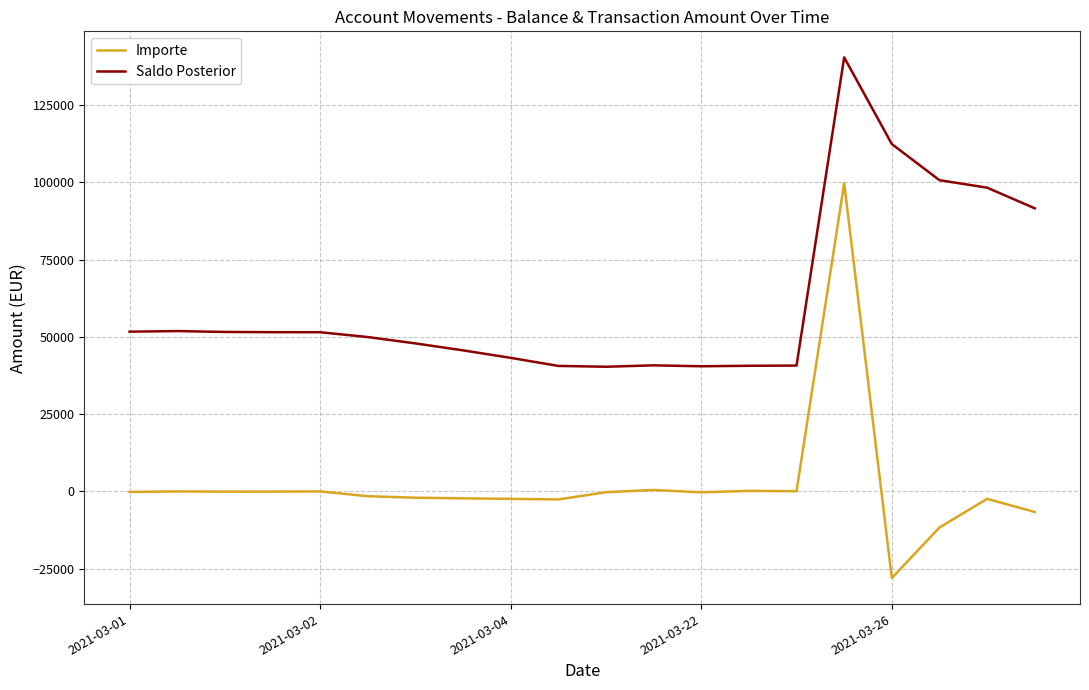

Which series has the largest range (max minus min)?

Importe